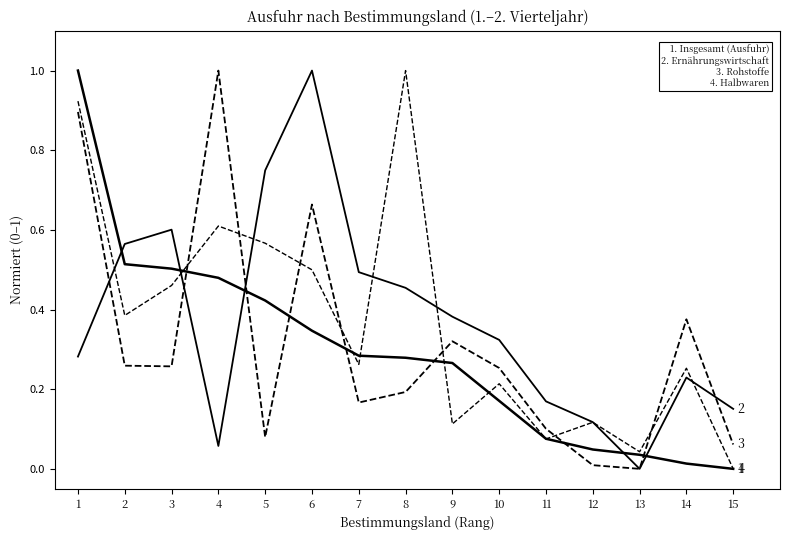

Is it true that Halbwaren equals 0.2 at 10?

True